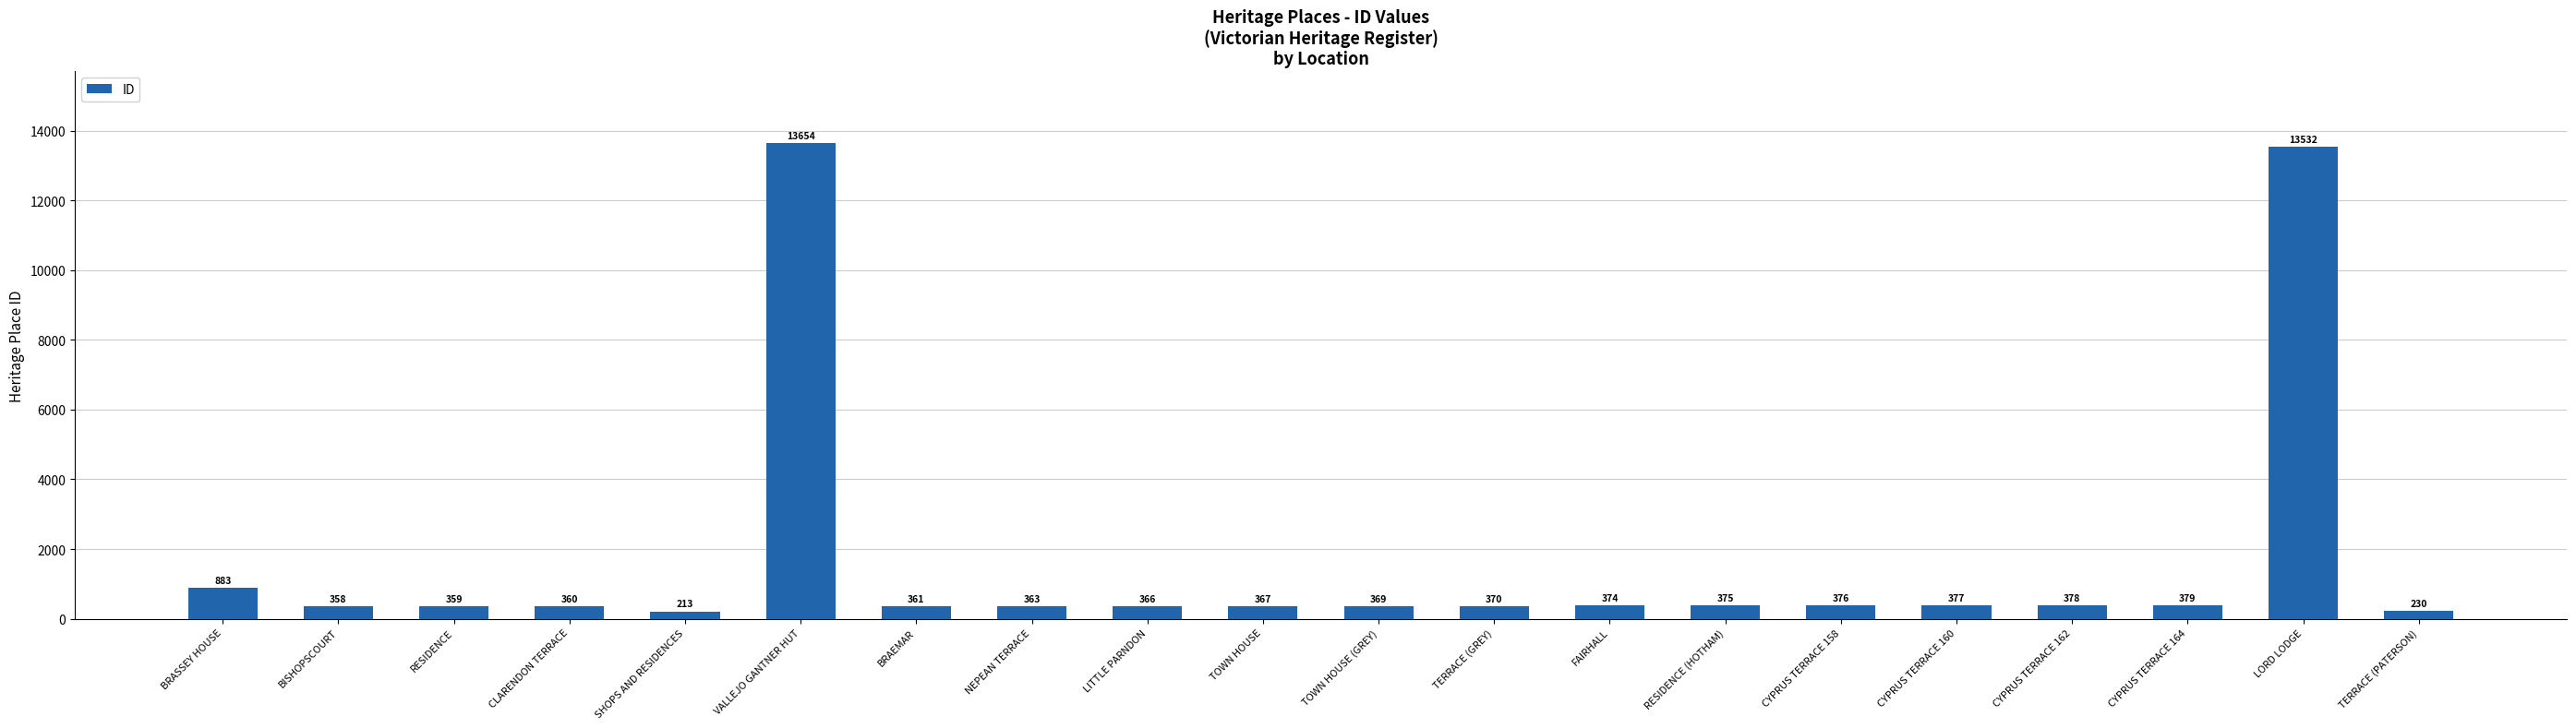

What is the ratio of the value at TOWN HOUSE (GREY) to the value at TOWN HOUSE?

1.0